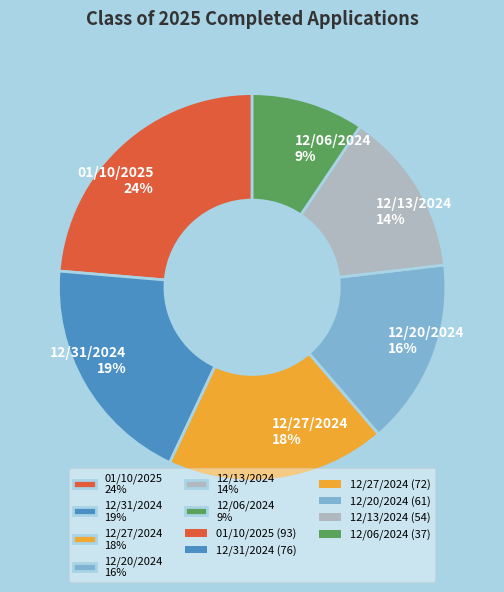

How many slices are in this pie chart?

6